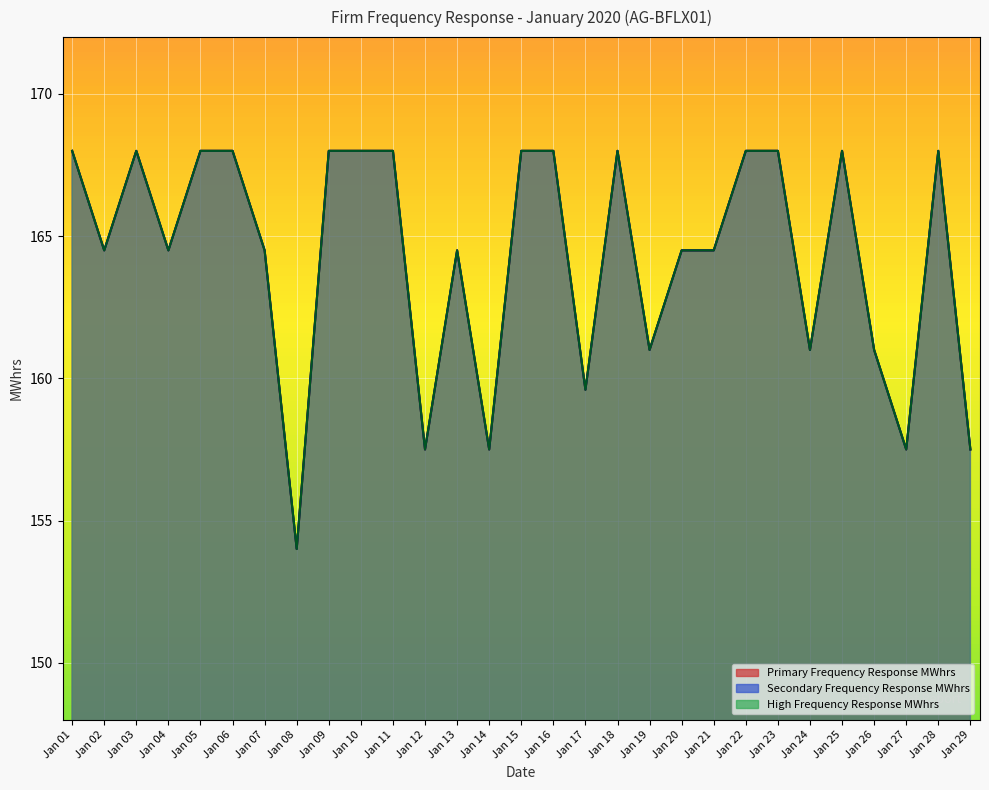

How many lines are shown in the chart?

3